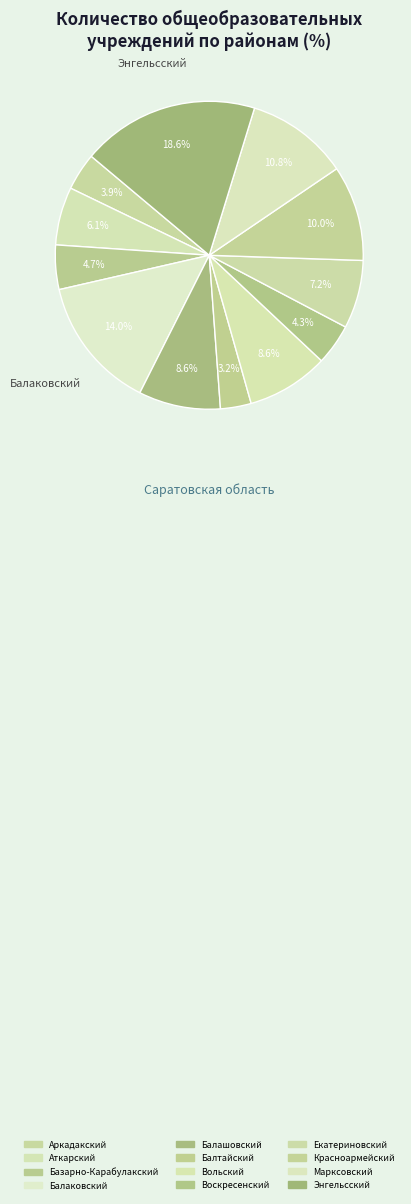

To the nearest percent, what is the combined percentage of Вольский and Воскресенский?

13%